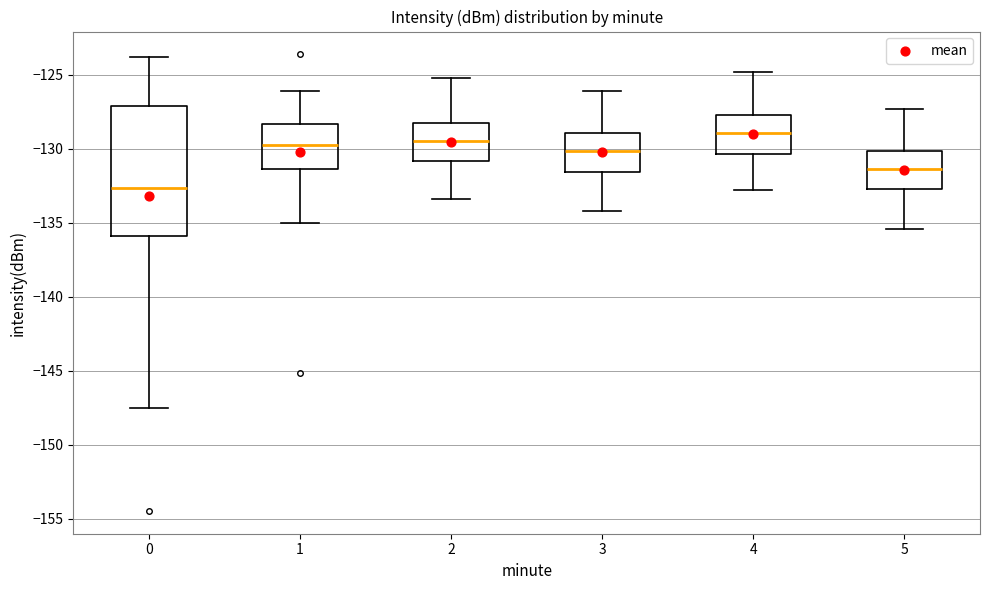

Reading left to right, transcribe this box plot: for each box, give where its median line is, the range the box spans, and where its two whiskers end, as read against the y-axis. The values are not printed on the chart, so give them approximately, as read against the axis.

0: median -132.5, box -136.0 to -127.0, whiskers -147.5 to -124.0
1: median -129.5, box -131.5 to -128.5, whiskers -135.0 to -126.0
2: median -129.5, box -131.0 to -128.0, whiskers -133.5 to -125.0
3: median -130.0, box -131.5 to -129.0, whiskers -134.0 to -126.0
4: median -129.0, box -130.5 to -127.5, whiskers -133.0 to -125.0
5: median -131.5, box -132.5 to -130.0, whiskers -135.5 to -127.5